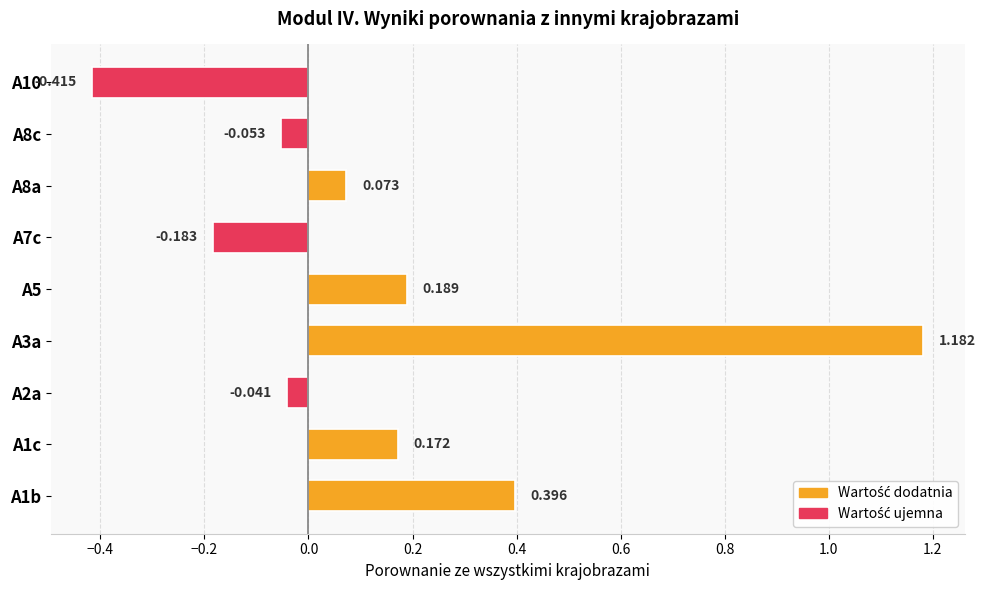

How many data points are less than 0?

4